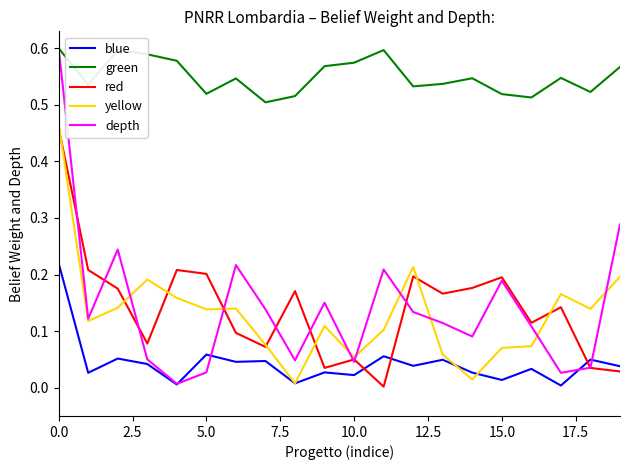

Which series has the largest total across all categories?

green